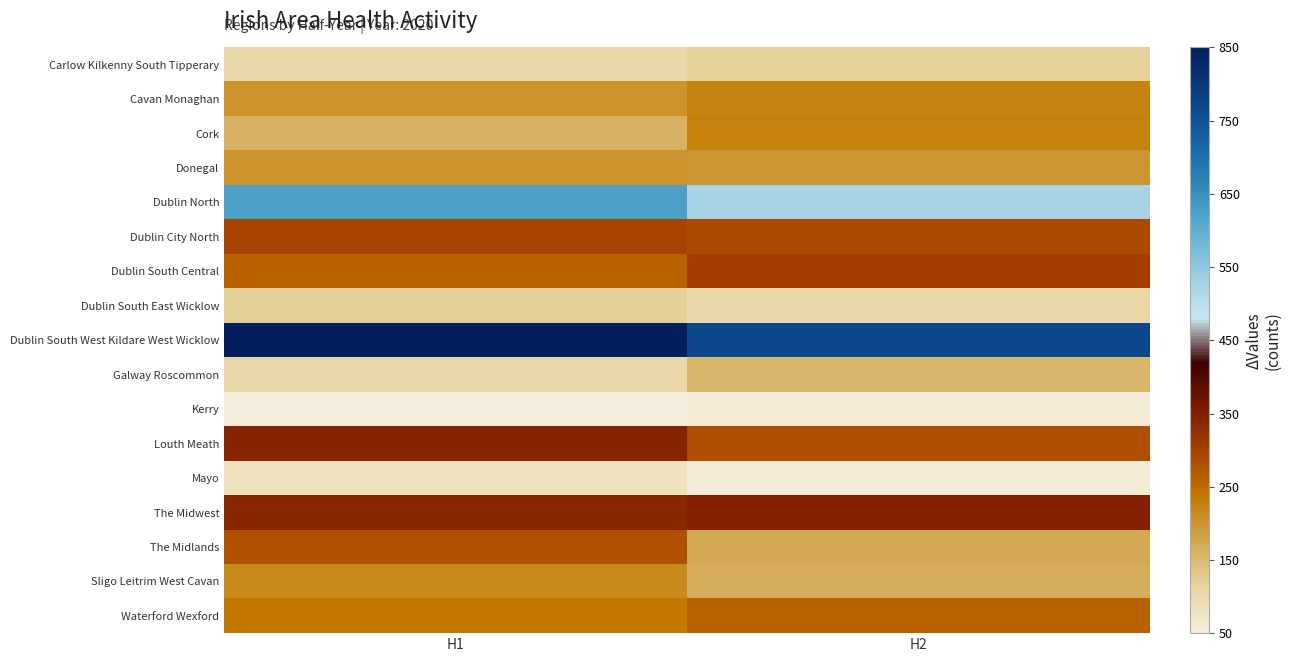

What is the minimum value shown in the chart?

50